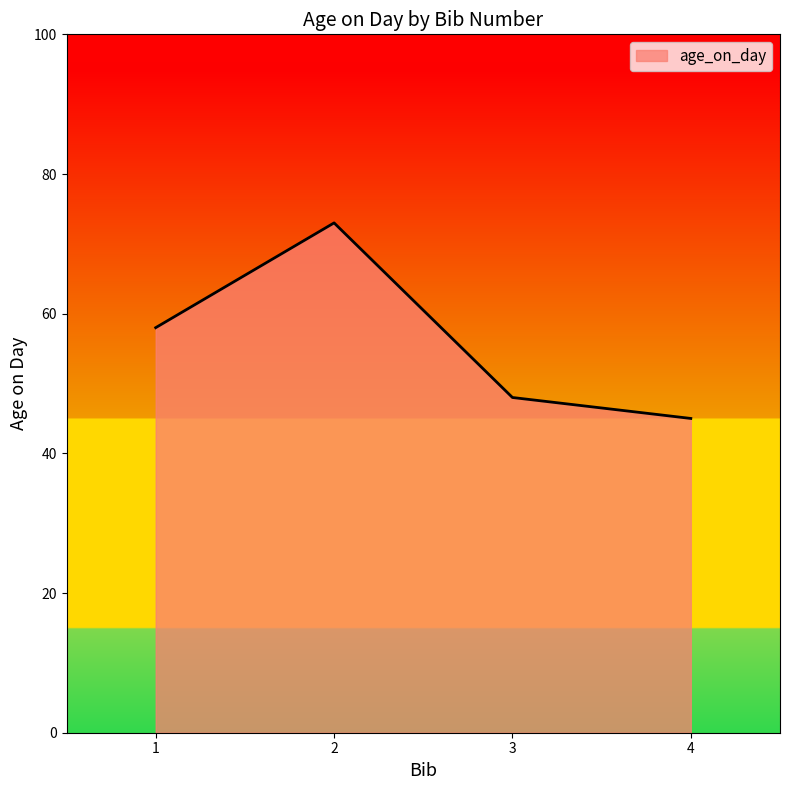

Rank the categories by value from lowest to highest.

4, 3, 1, 2